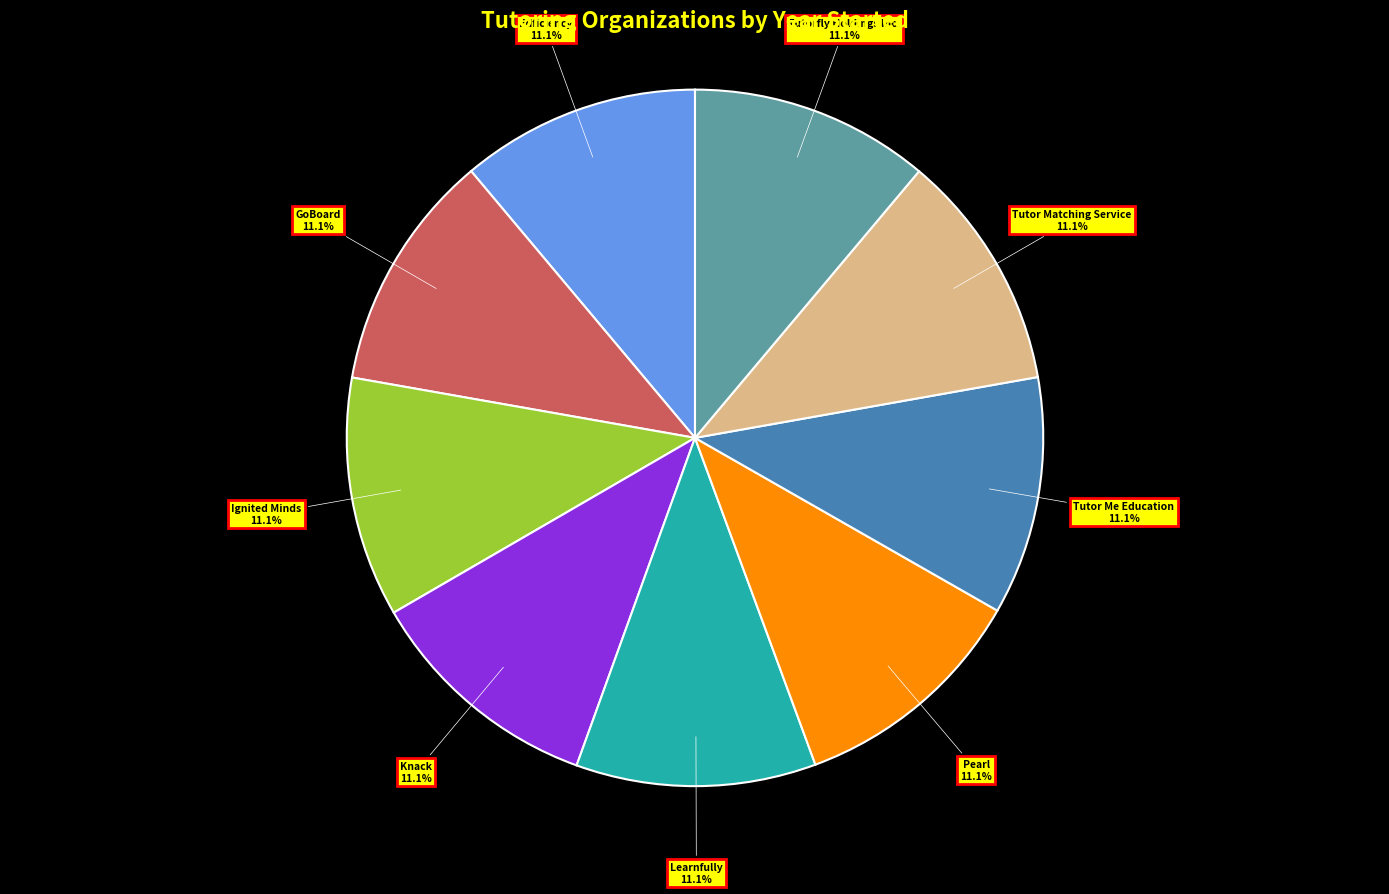

What percentage do Ignited Minds and Tutor Matching Service together represent?

22.2%